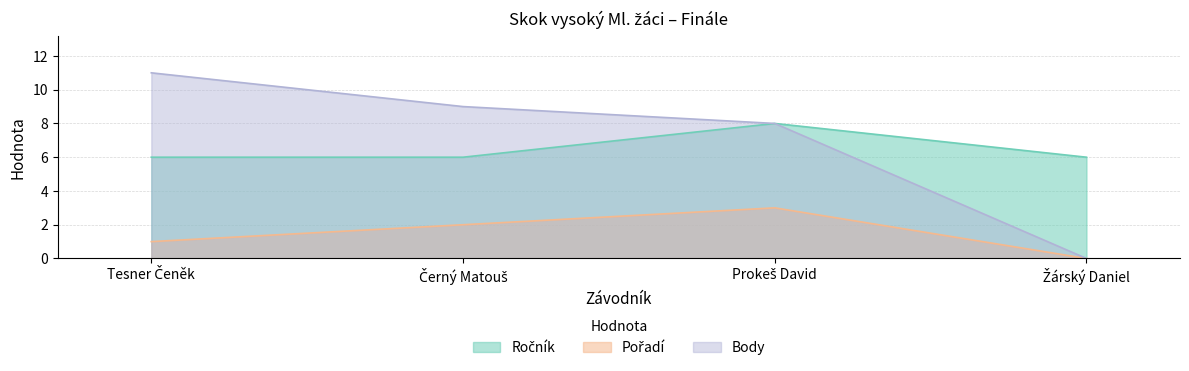

What is the value of the Pořadí point at the 2nd from the left?

2